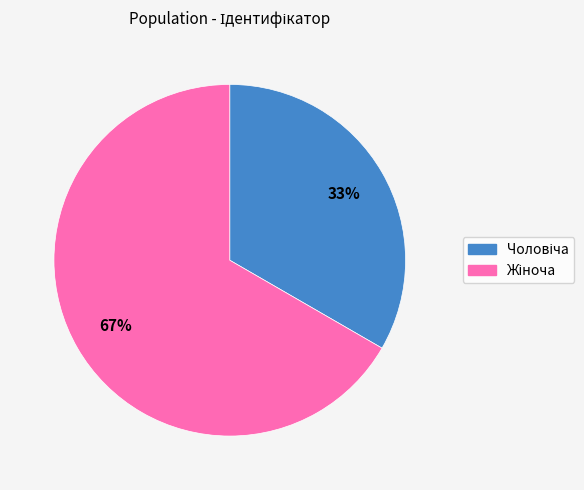

To the nearest percent, what is the average slice percentage?

50%